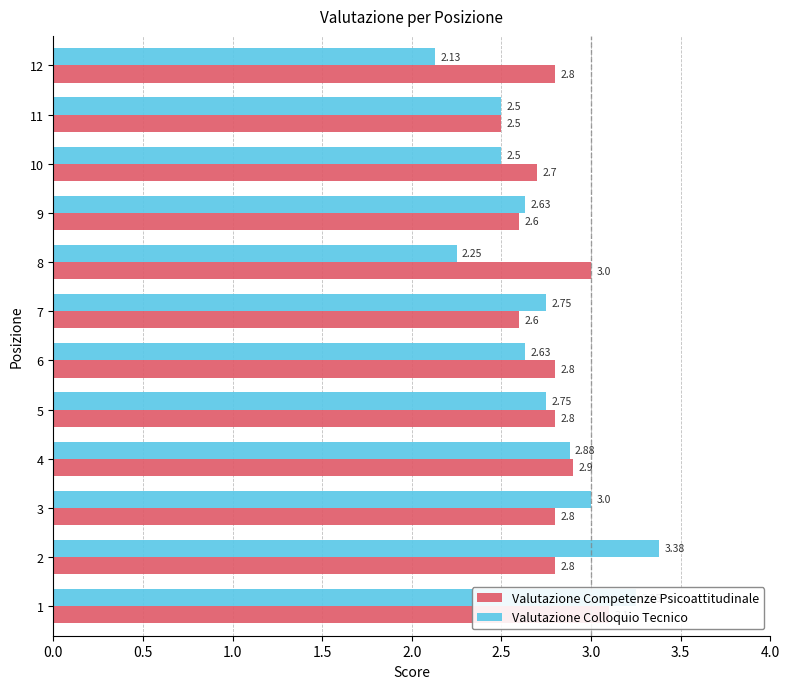

What is the difference between the Valutazione Competenze Psicoattitudinale values at 1.5 and 3.0?

0.3